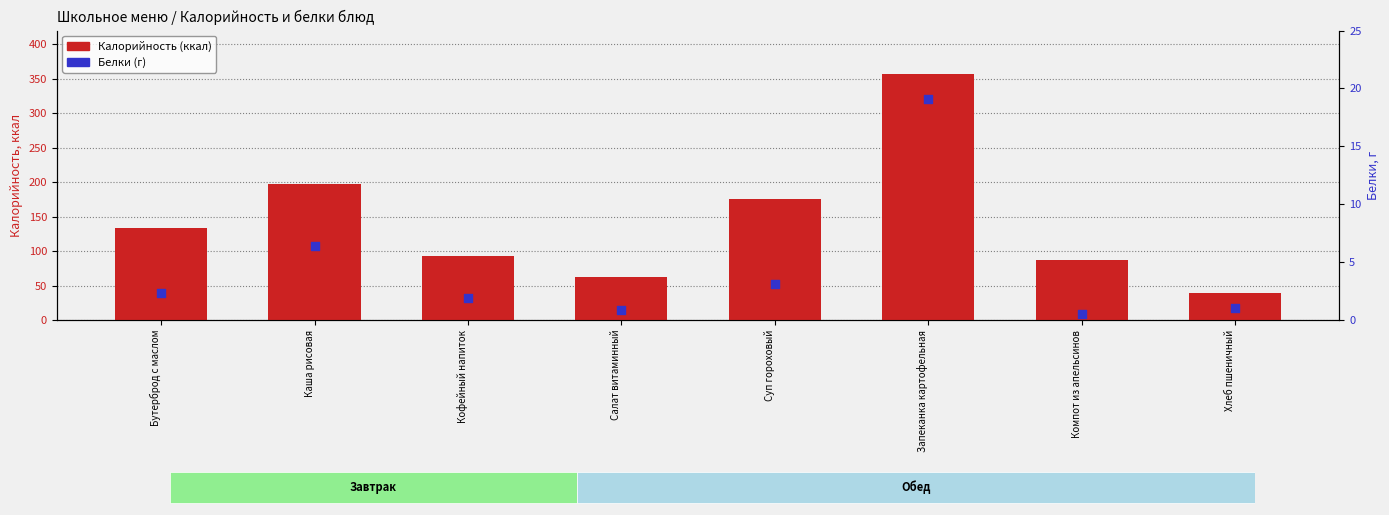

Which series has the largest total across all categories?

Калорийность